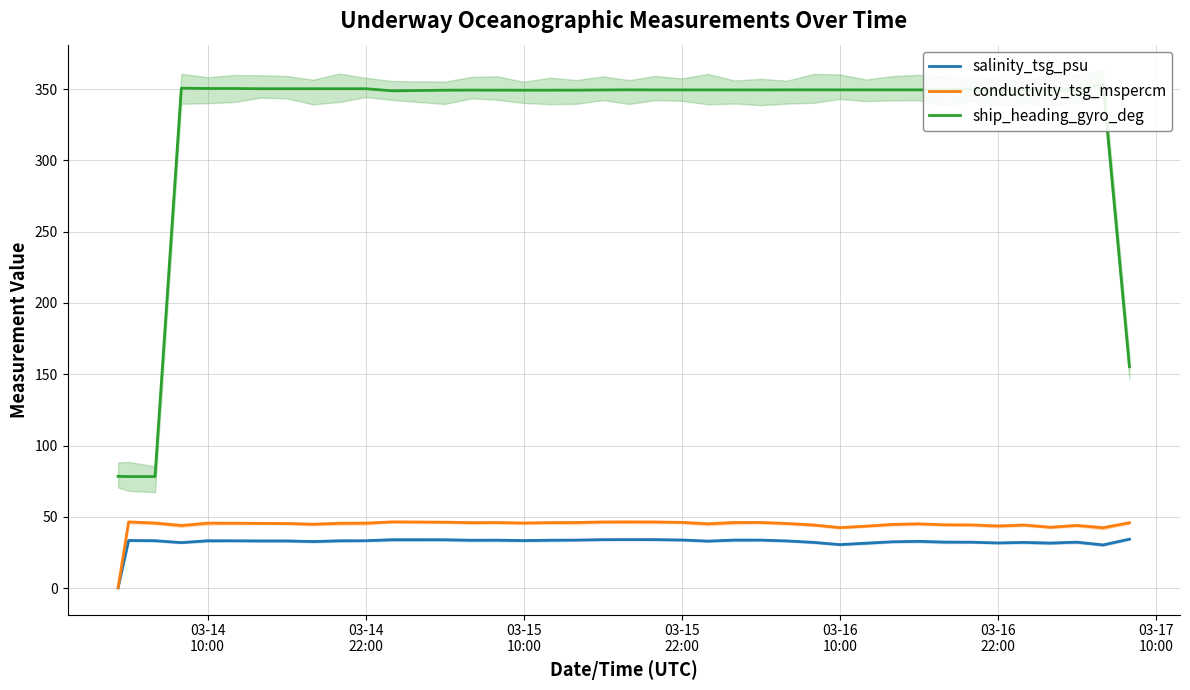

What are all the series names shown in the legend?

salinity_tsg_psu, conductivity_tsg_mspercm, ship_heading_gyro_deg